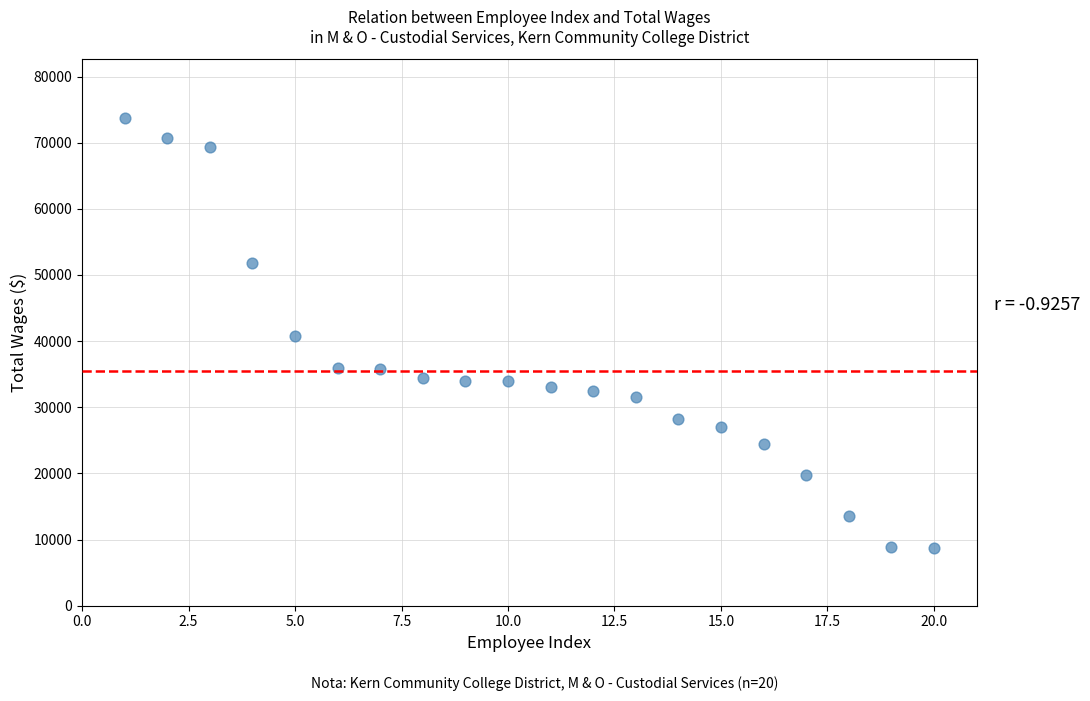

What is the range of X values (max minus min)?

19